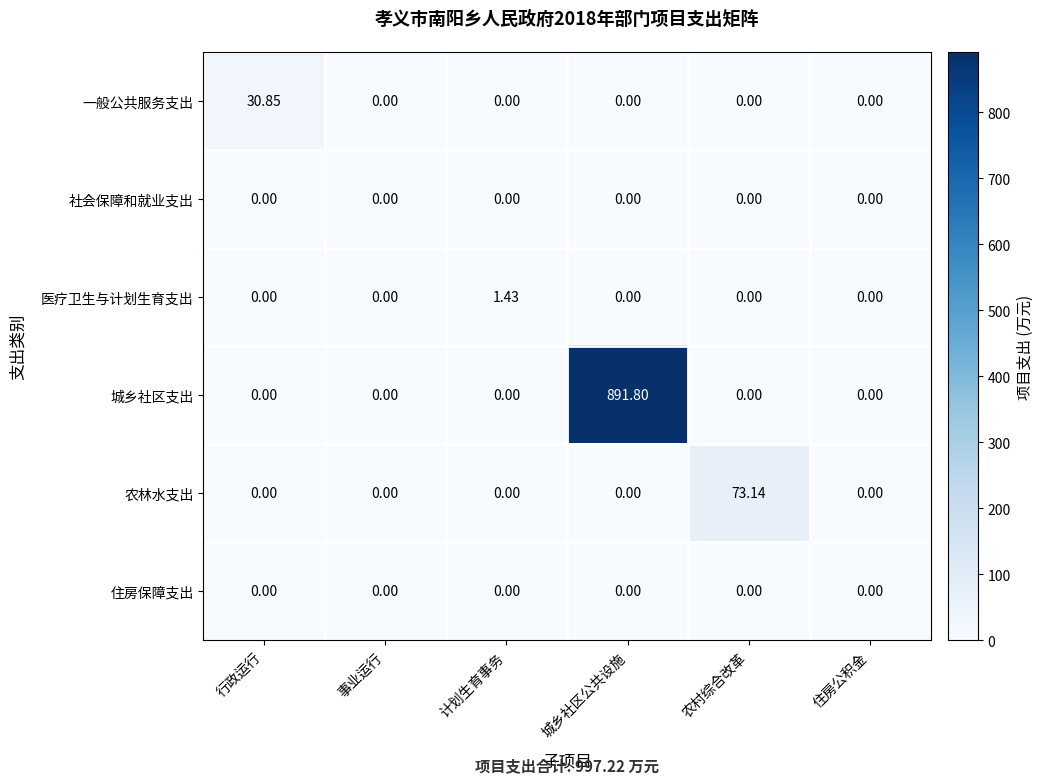

At how many categories does at least one series exceed 693?

1